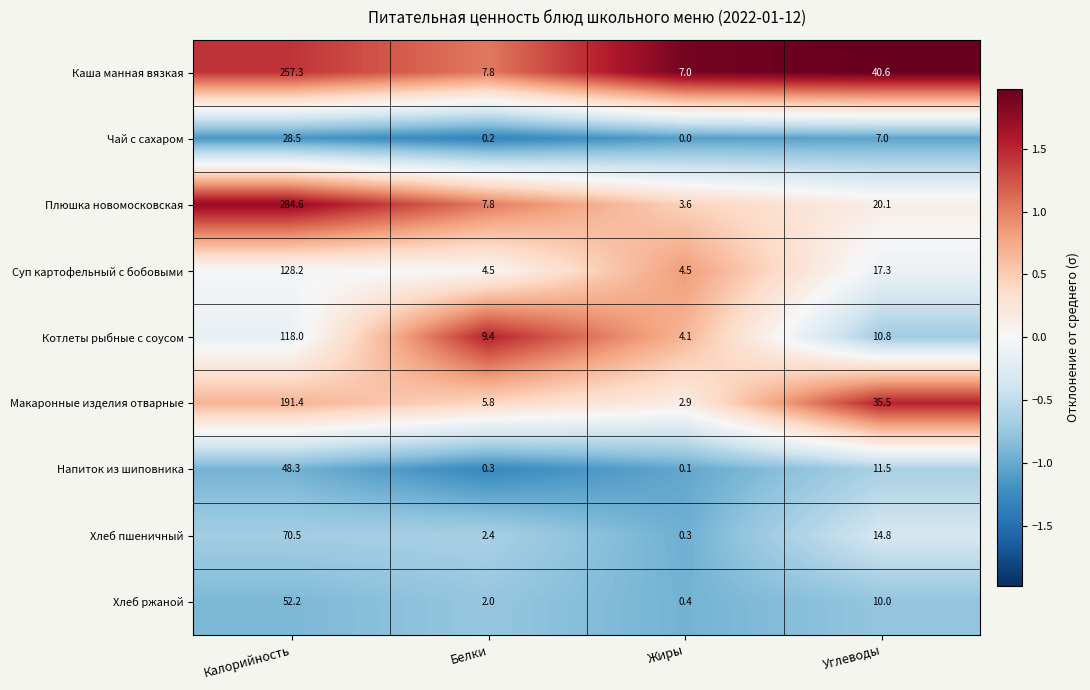

Is the value of Макаронные изделия отварные at Углеводы greater than the value of Каша манная вязкая at Жиры?

Yes